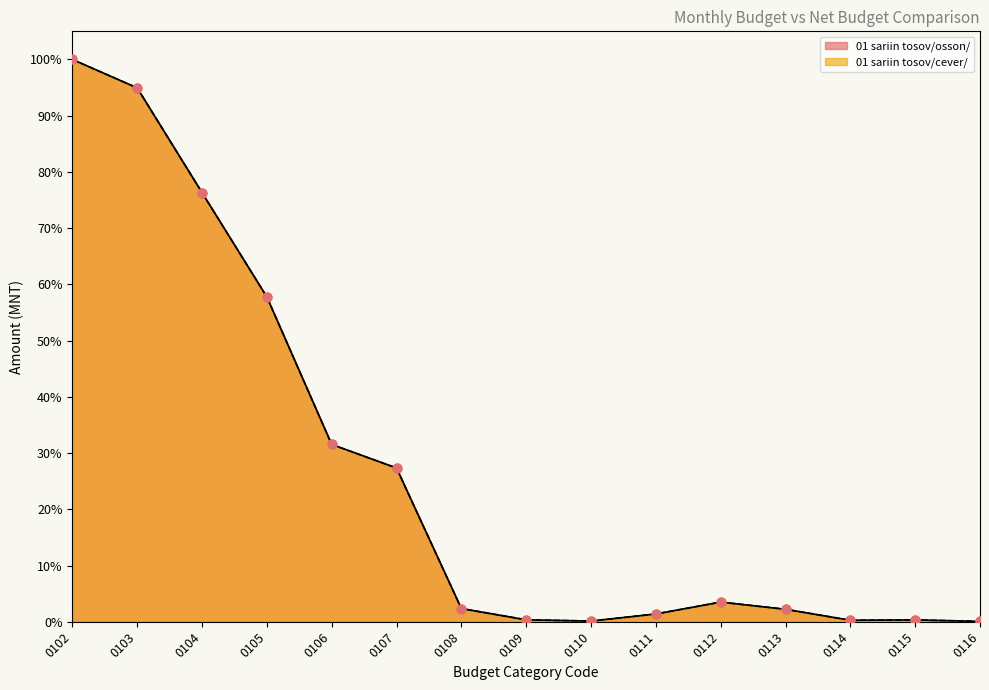

Which series contains the highest Y value?

01 sariin tosov/osson/